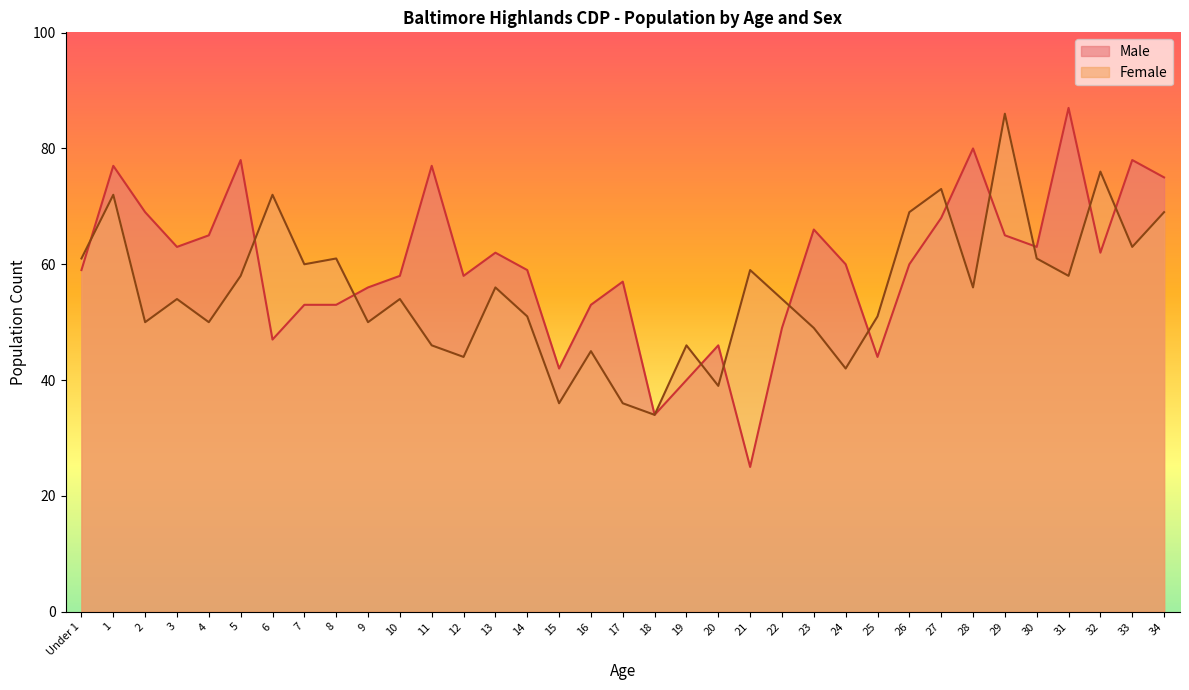

Count the number of data series in this chart.

2